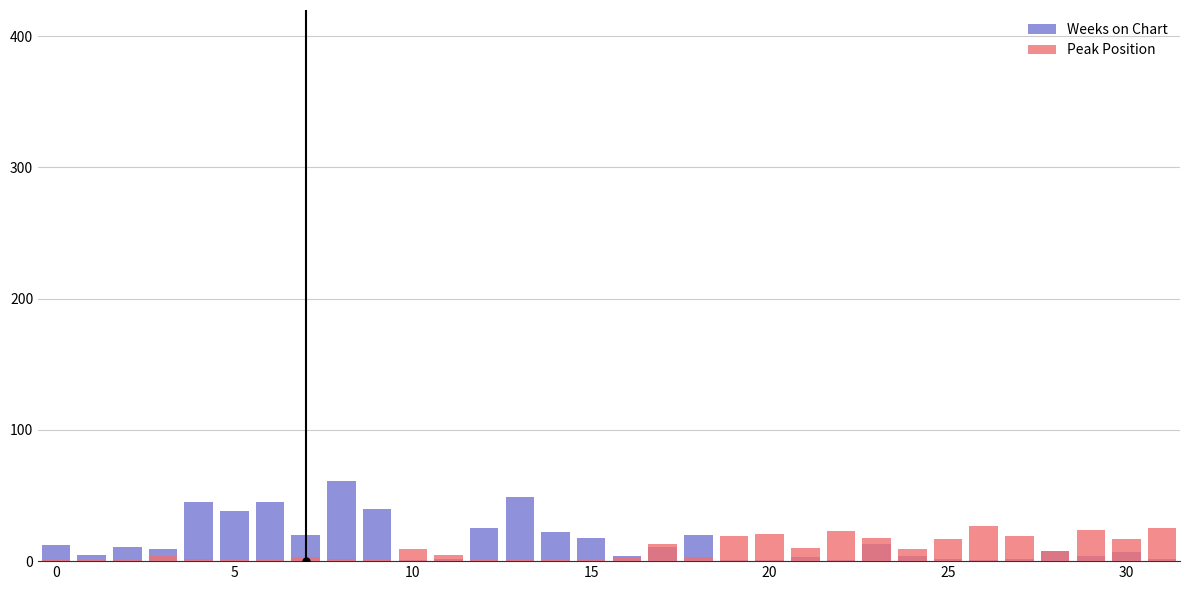

What is the label of the 13th bar from the right?

19